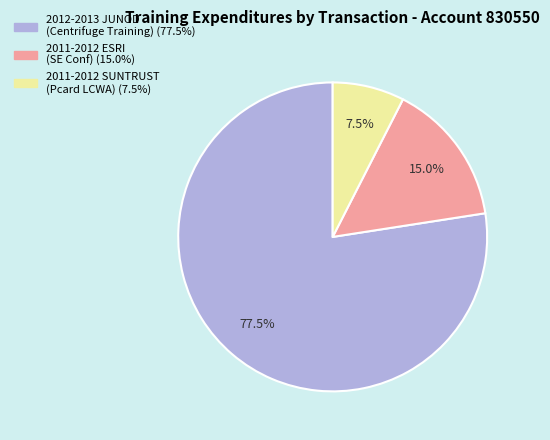

Is there a majority slice in this chart?

Yes